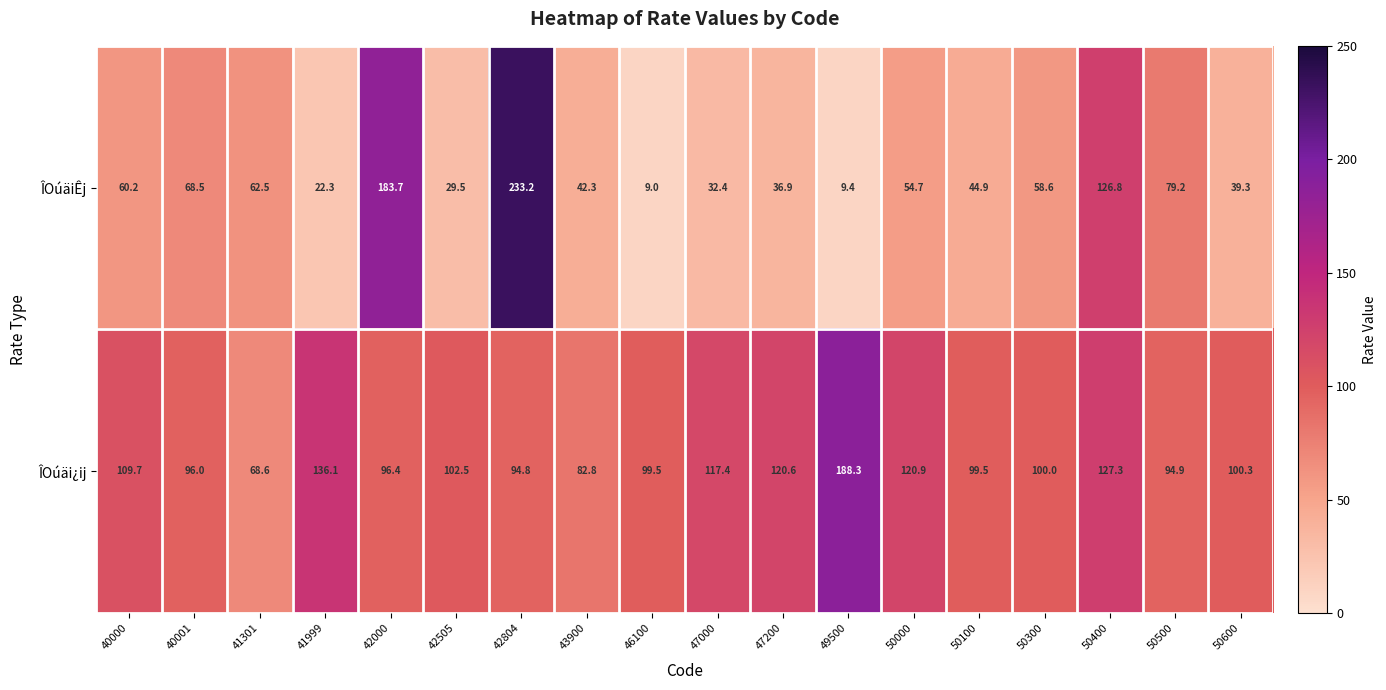

What is the total value across all series at 42804?

328.0